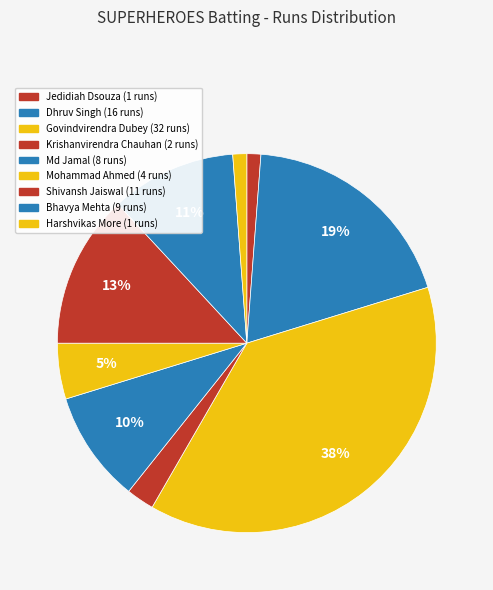

How many segments does this pie chart have?

9